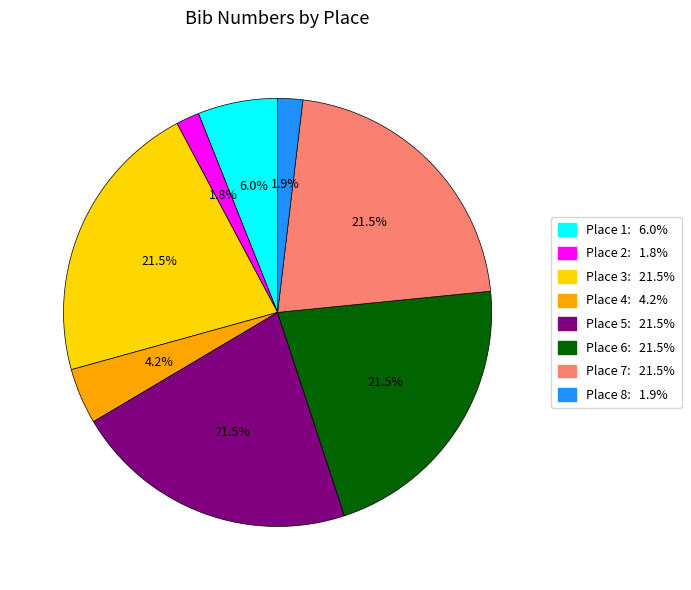

What is the ratio of the value at Place 5: 21.5% to the value at Place 7: 21.5%?

1.0